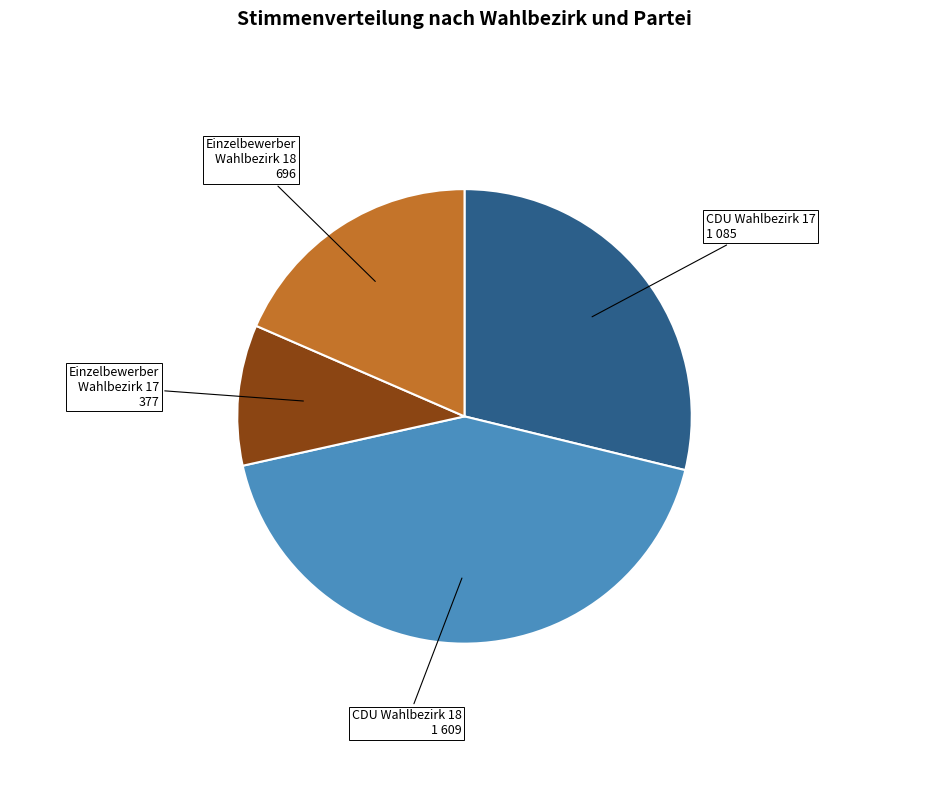

Is there any slice that represents more than half of the pie?

No